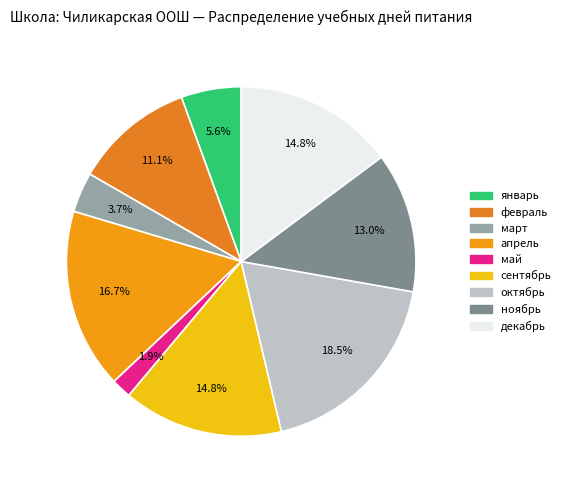

Does any single category account for the majority?

No